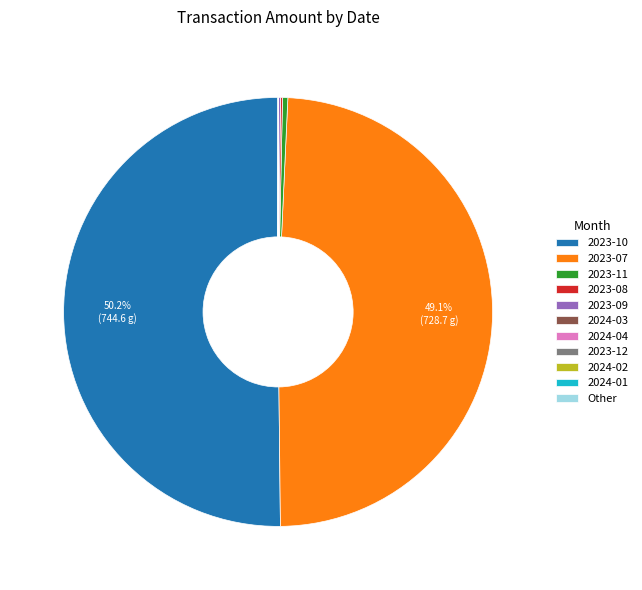

Which category accounts for the majority?

2023-10